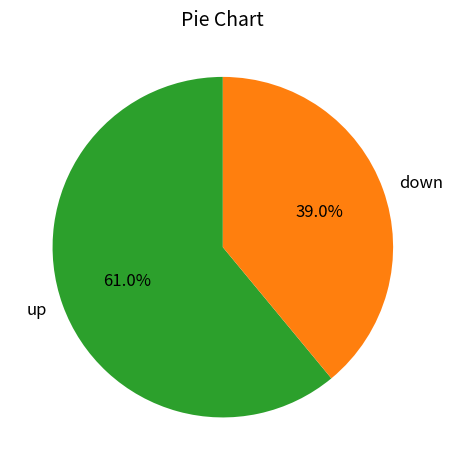

Which category has the smallest portion of the pie?

down